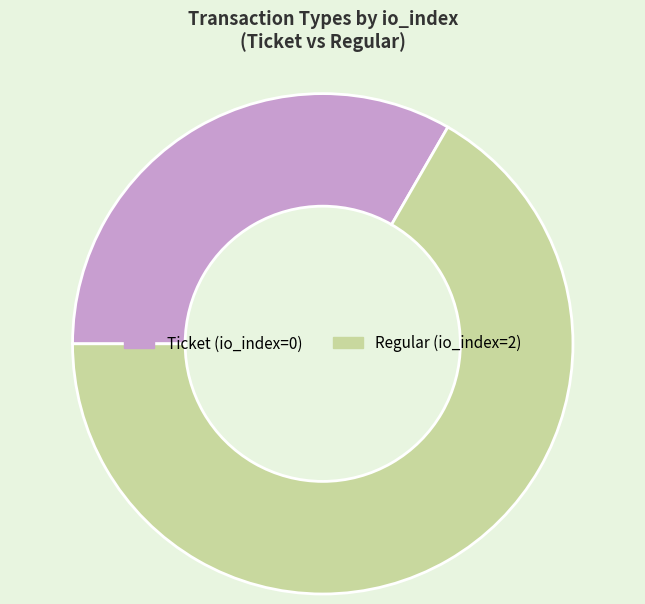

The Regular slice represents 74% of the pie. True or false?

False